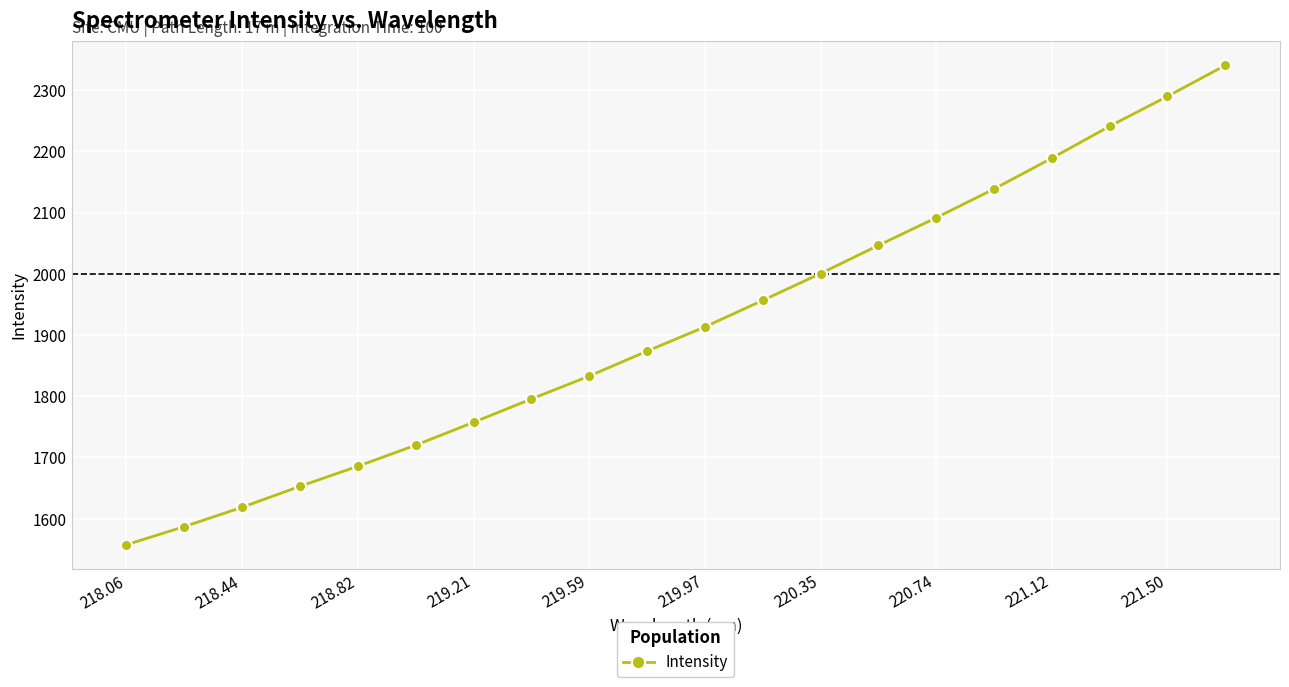

What is the value of the 7th point from the left?

1757.4